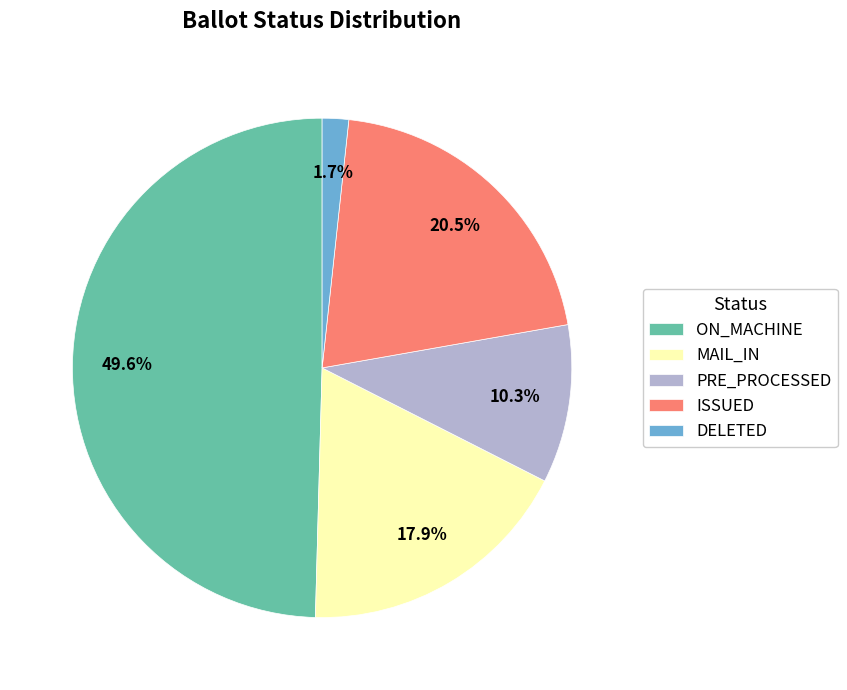

Between ISSUED and MAIL_IN, which is larger?

ISSUED